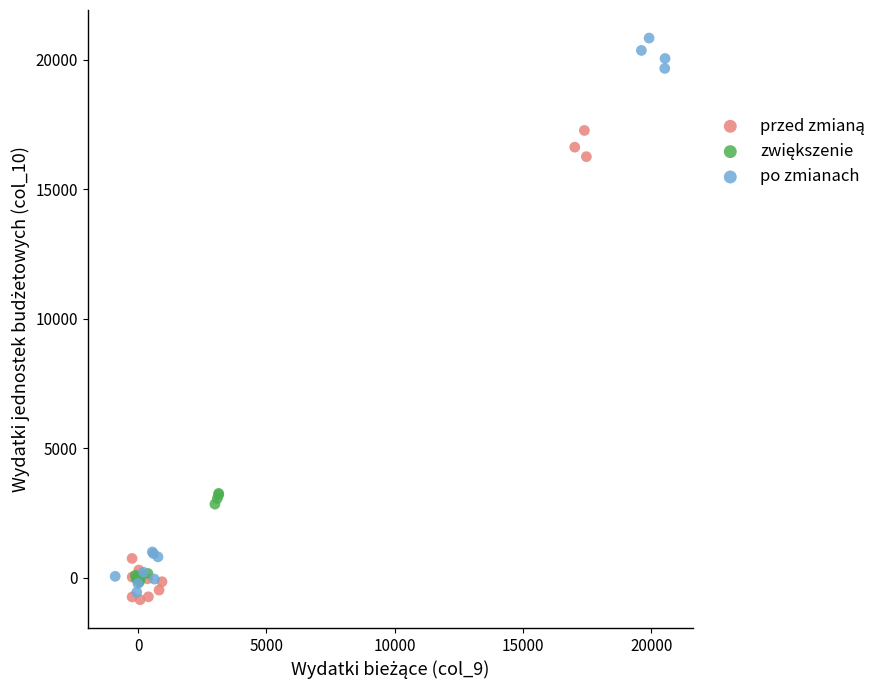

Which series has the widest spread of Y values?

po zmianach